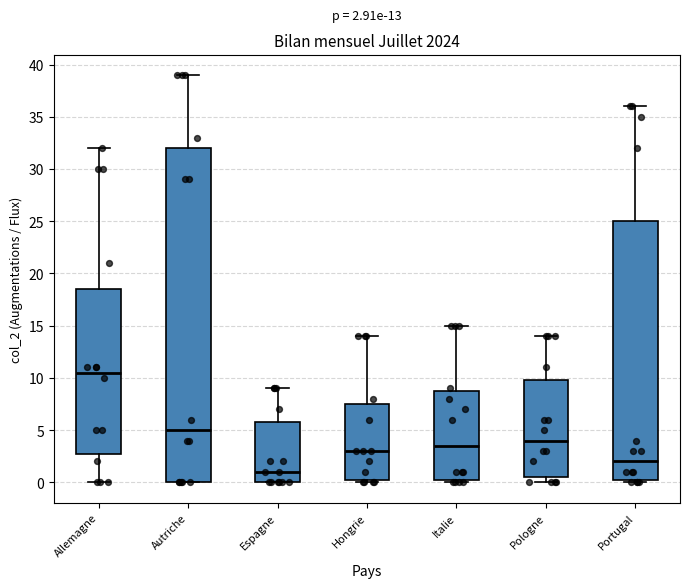

Which box's median line is the highest?

Allemagne